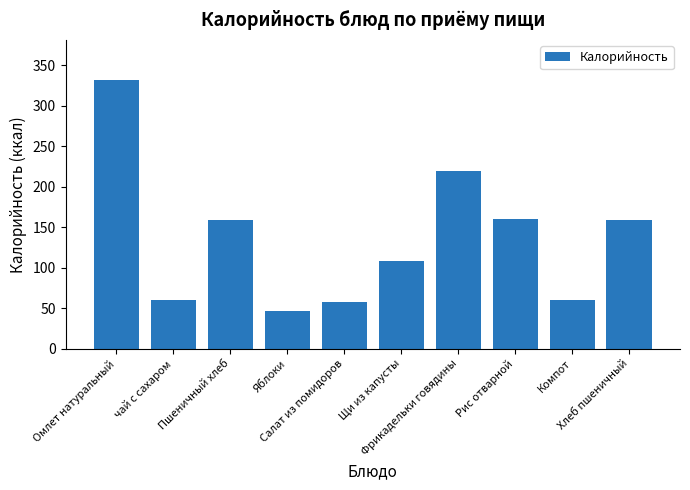

How many data points are less than 159?

5